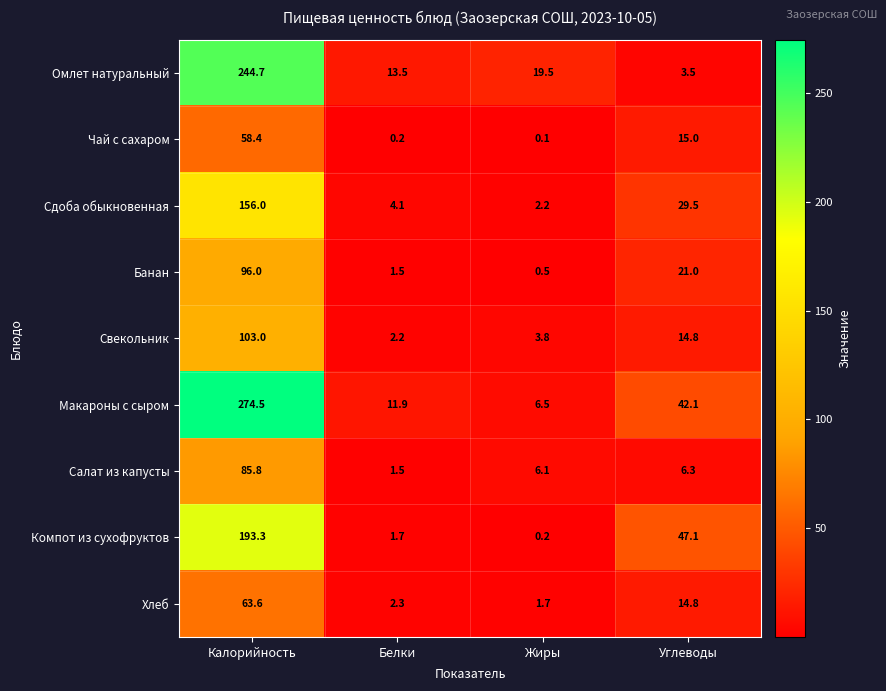

Which series has the largest total across all categories?

Макароны с сыром